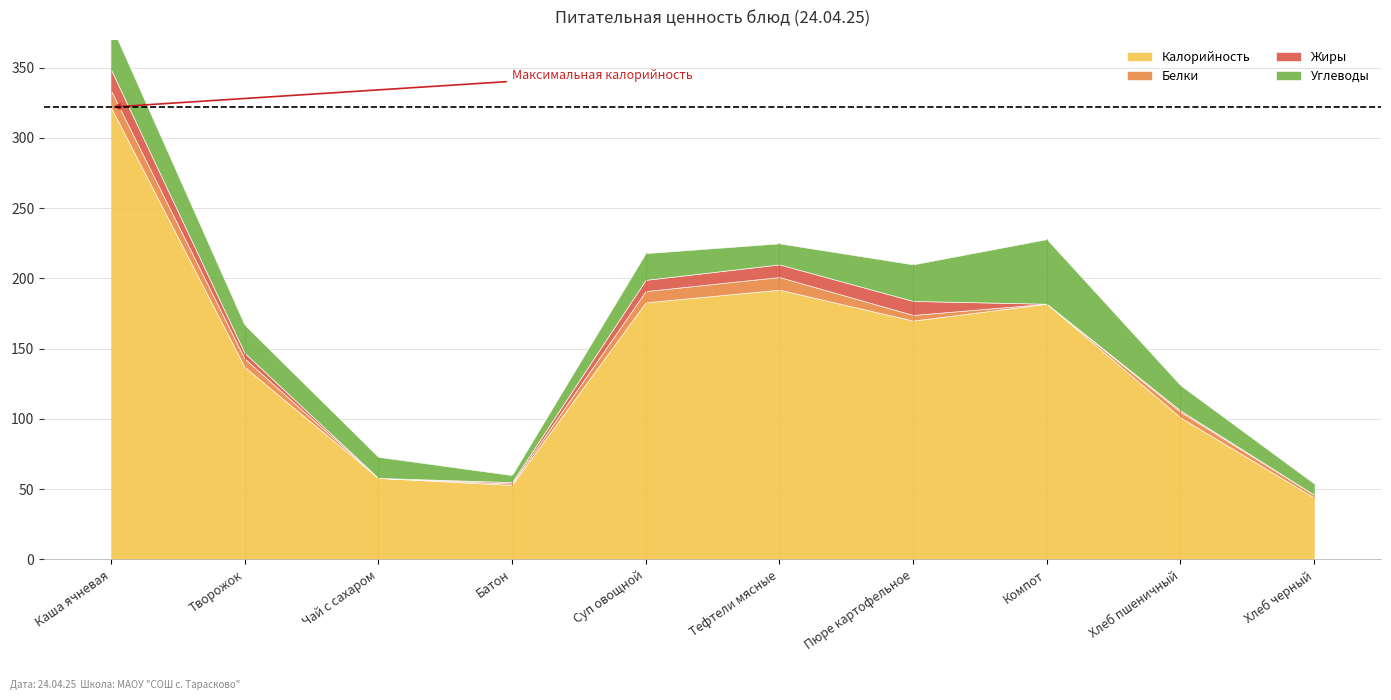

What is the average value of the Жиры series?

5